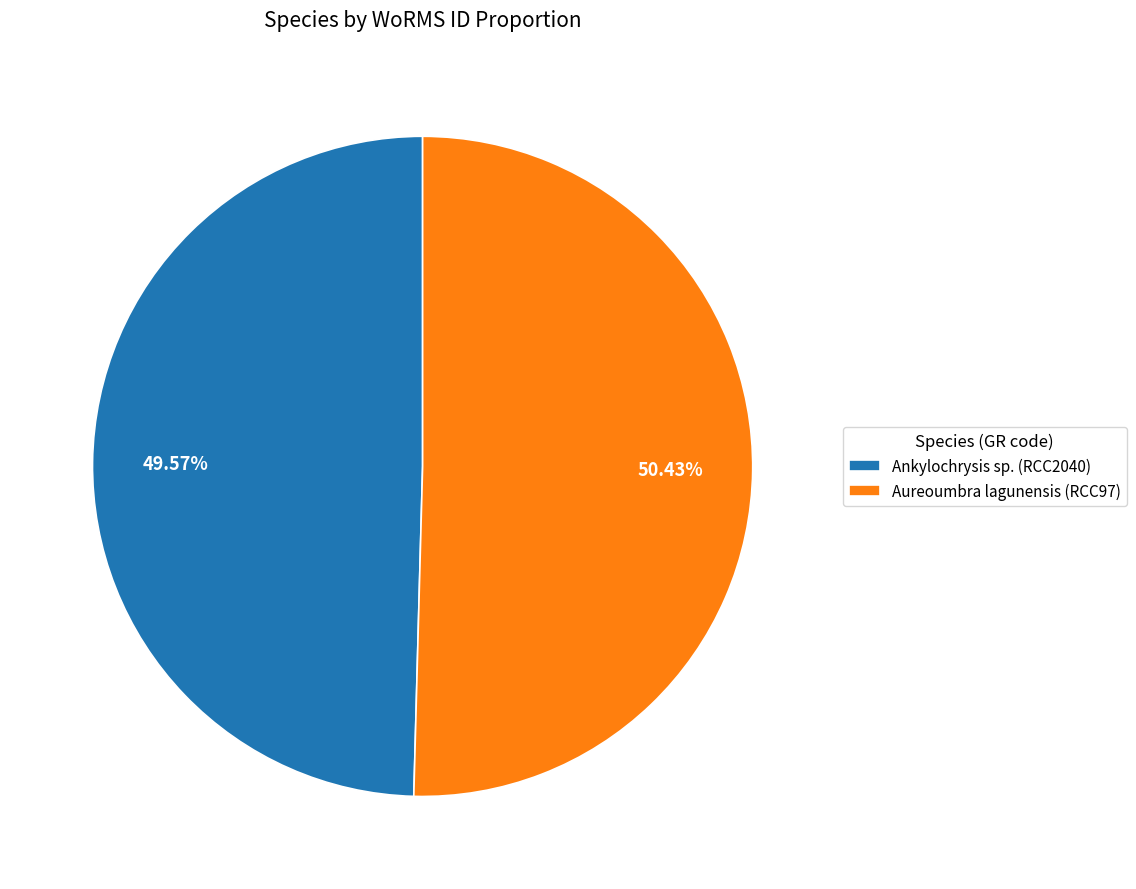

Is Aureoumbra lagunensis the majority of the pie?

Yes